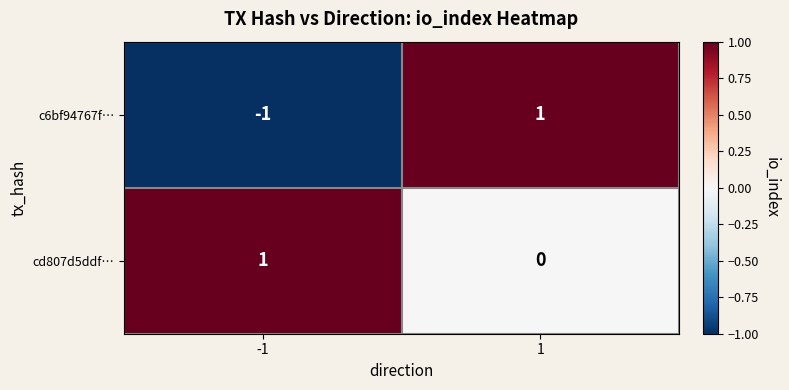

The c6bf94767f… series shows 2 at 1. True or false?

False